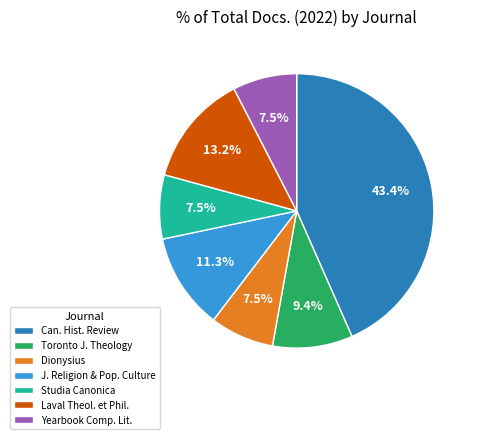

Is there a majority slice in this chart?

No